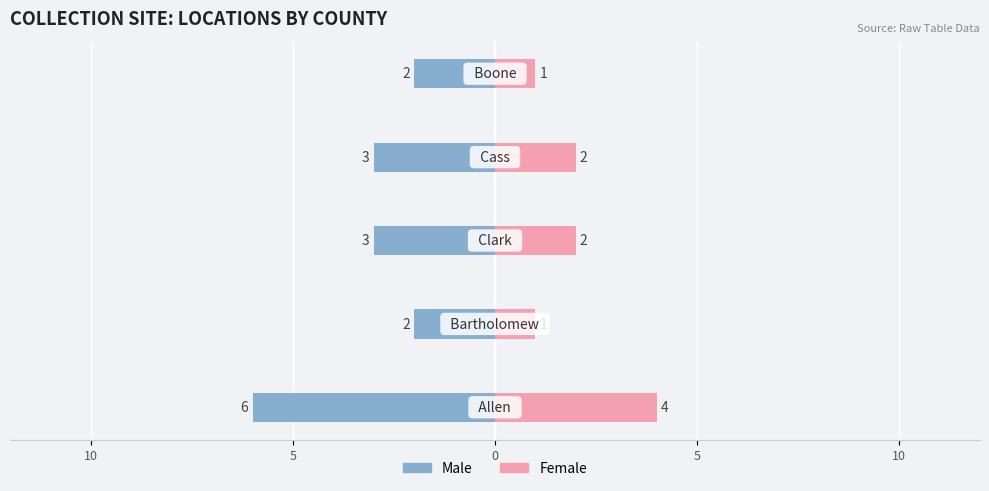

At how many categories does at least one series exceed 3?

1